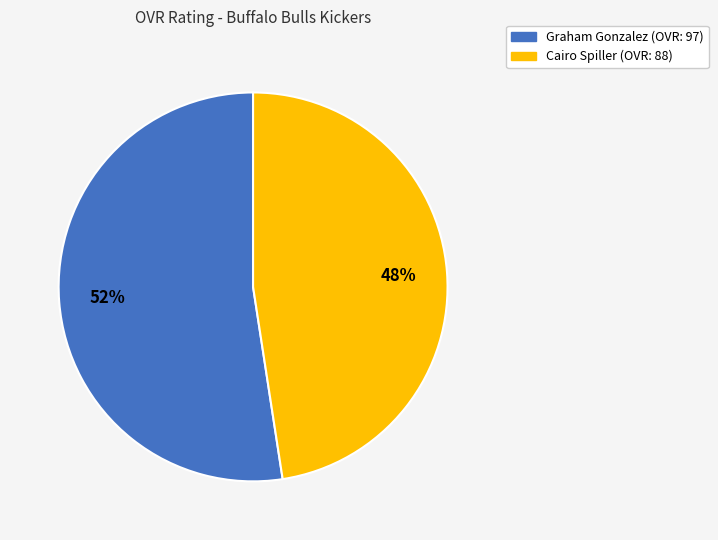

To the nearest percent, what percentage of the pie is Graham?

52%